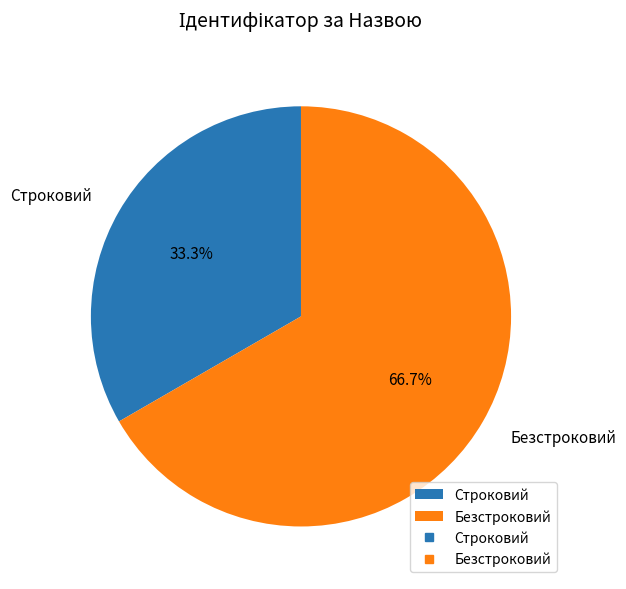

What percentage do Безстроковий and Строковий together represent?

100.0%